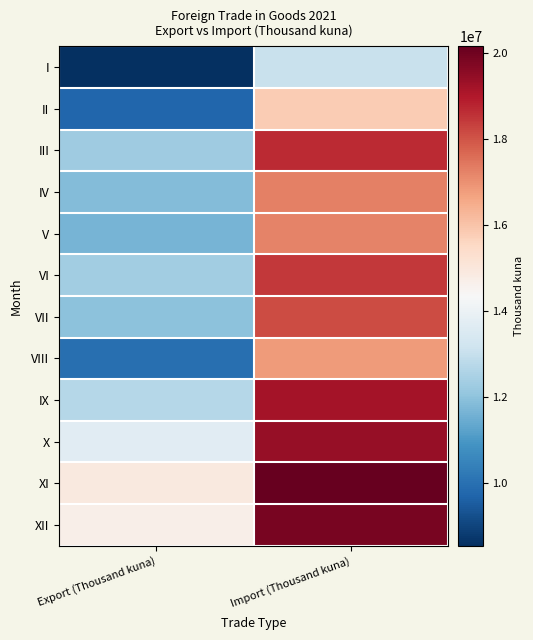

List the series in order of their peak value, highest first.

XI, XII, X, IX, III, VI, VII, IV, V, VIII, II, I